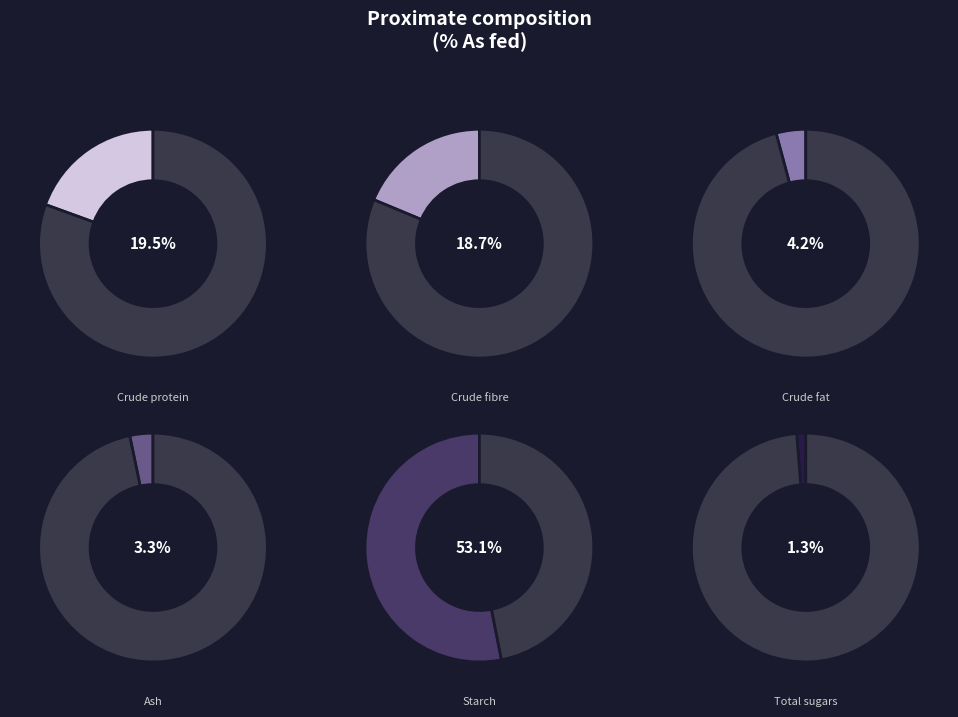

Is there any slice that represents more than half of the pie?

Yes